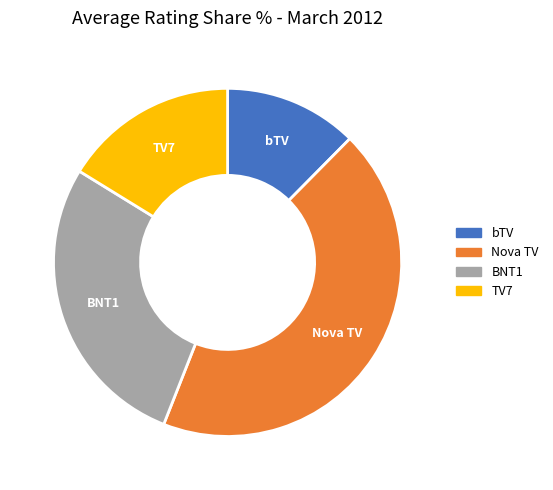

How many segments does this pie chart have?

4